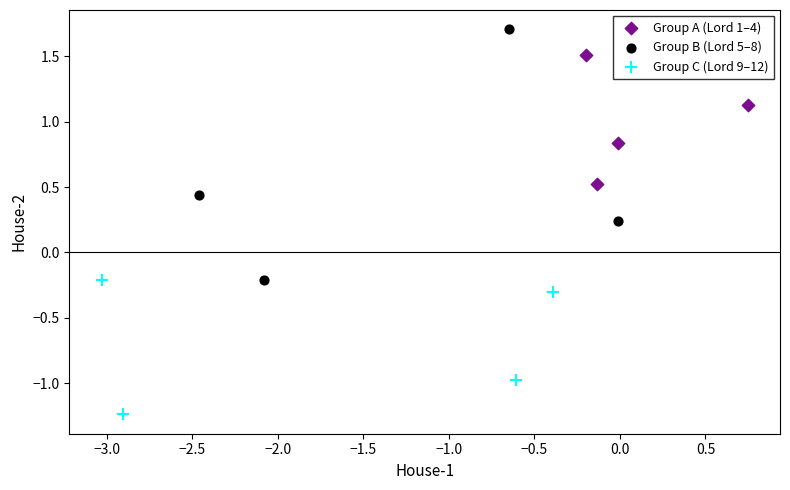

Which series reaches the minimum Y coordinate?

Group C (Lord 9–12)